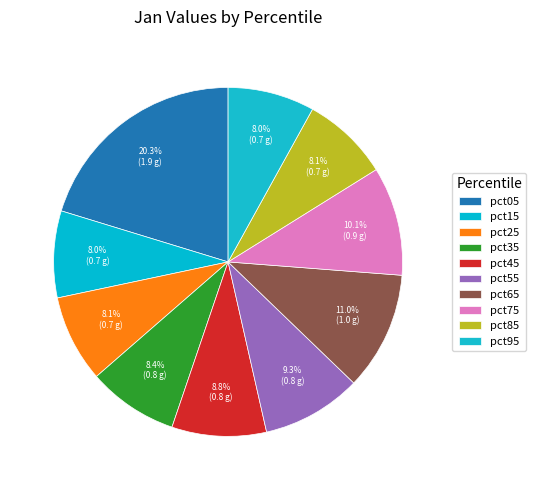

Count the number of slices in the pie.

10